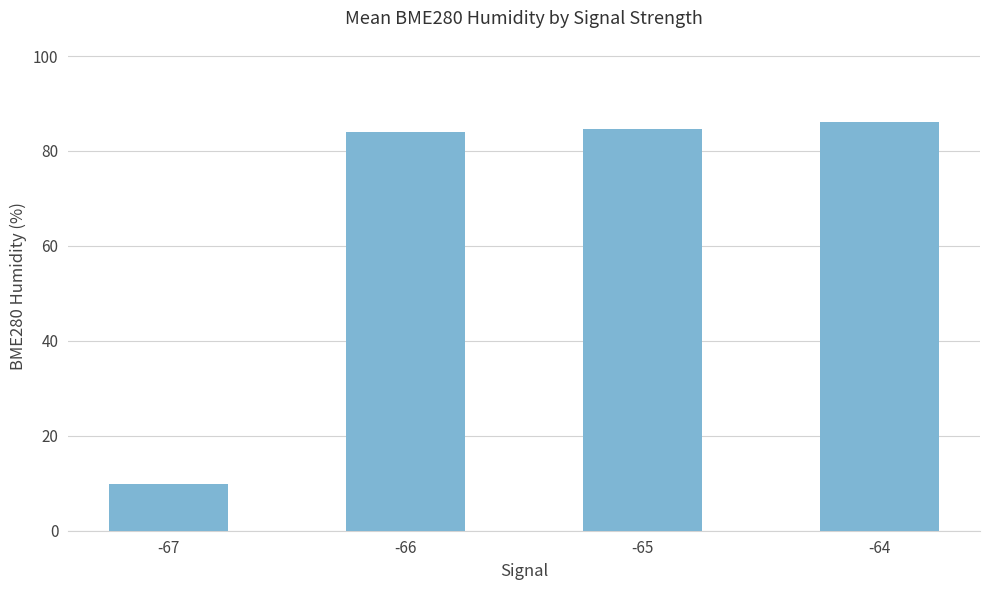

Read the value at -66.

84.0